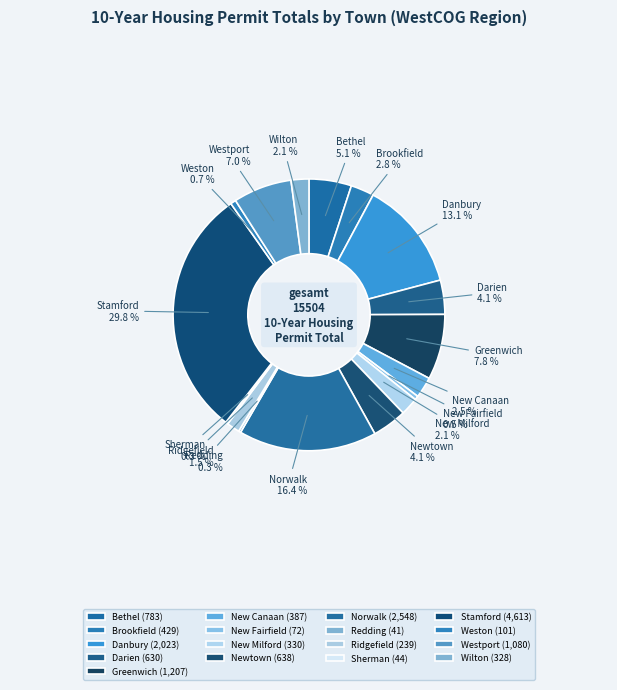

What portion of the pie excludes New Milford?

97.9%